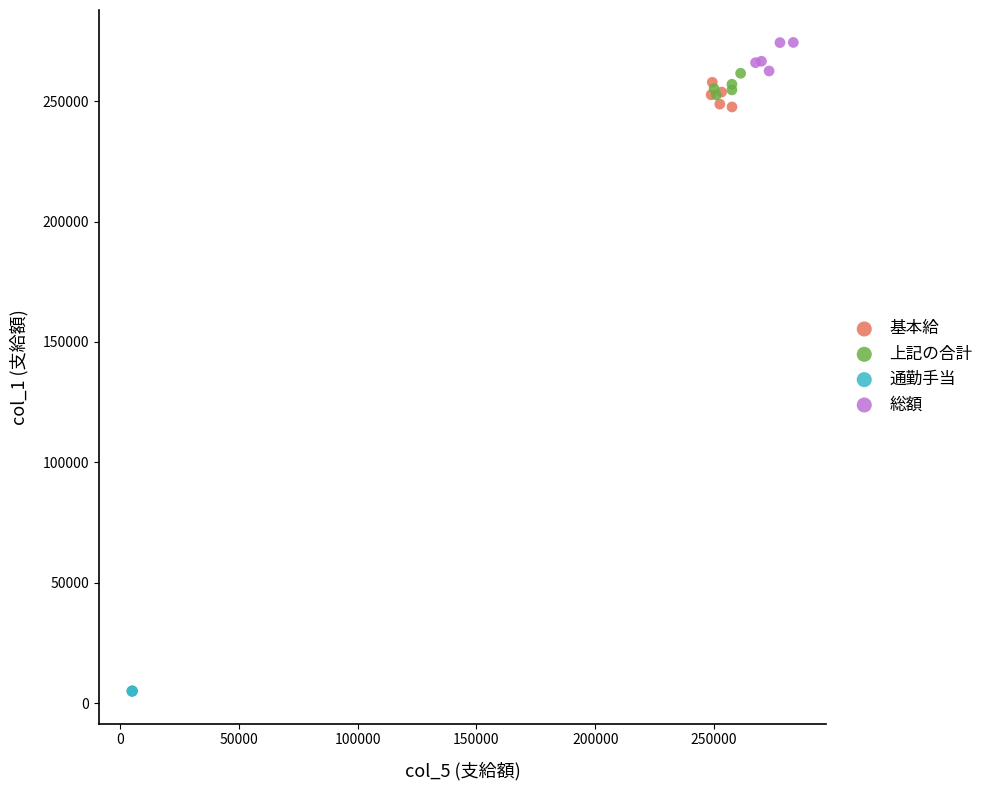

Which series contains the highest Y value?

総額